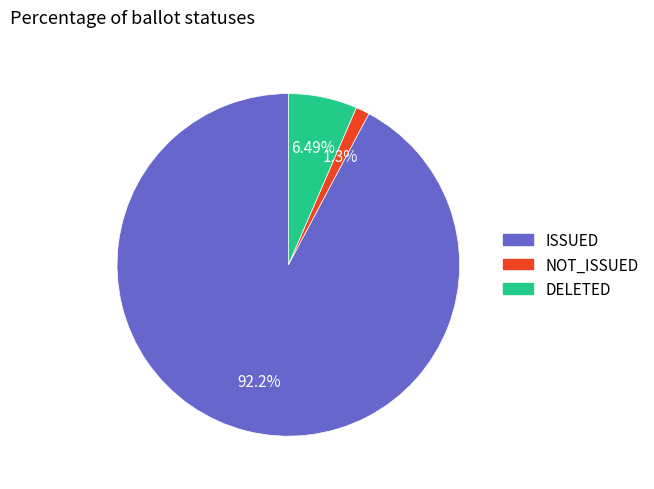

Rank the categories by value from highest to lowest.

ISSUED, DELETED, NOT_ISSUED